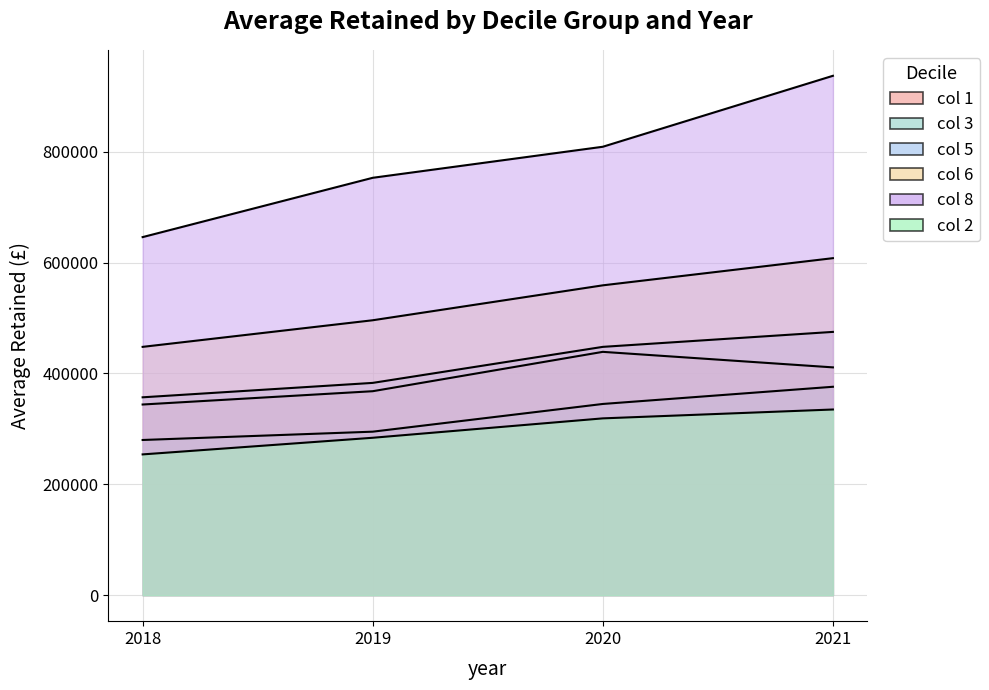

Between 2018 and 2021, which series saw the biggest shift?

Average Retained col8